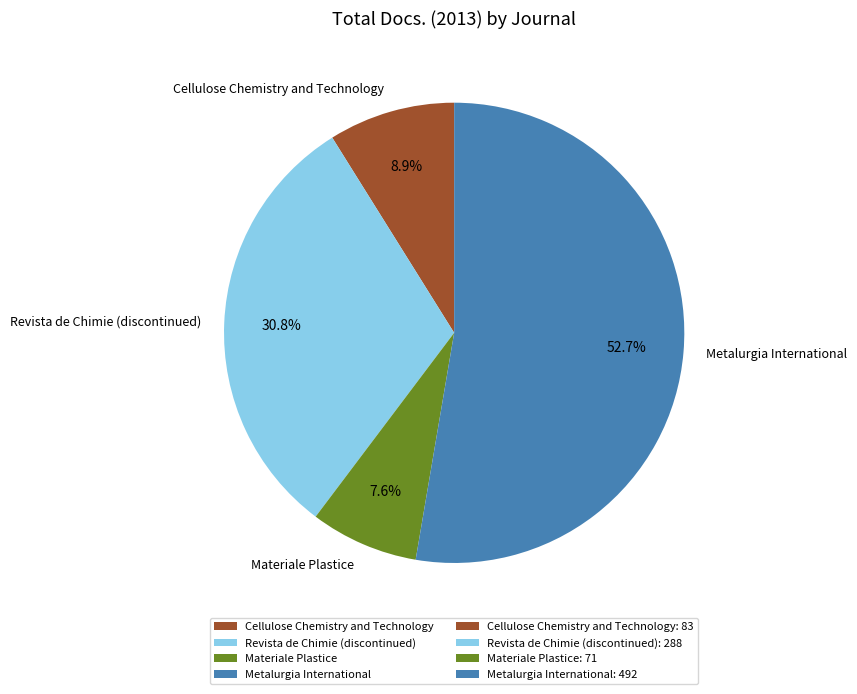

What percentage is the Materiale Plastice slice, to the nearest percent?

8%